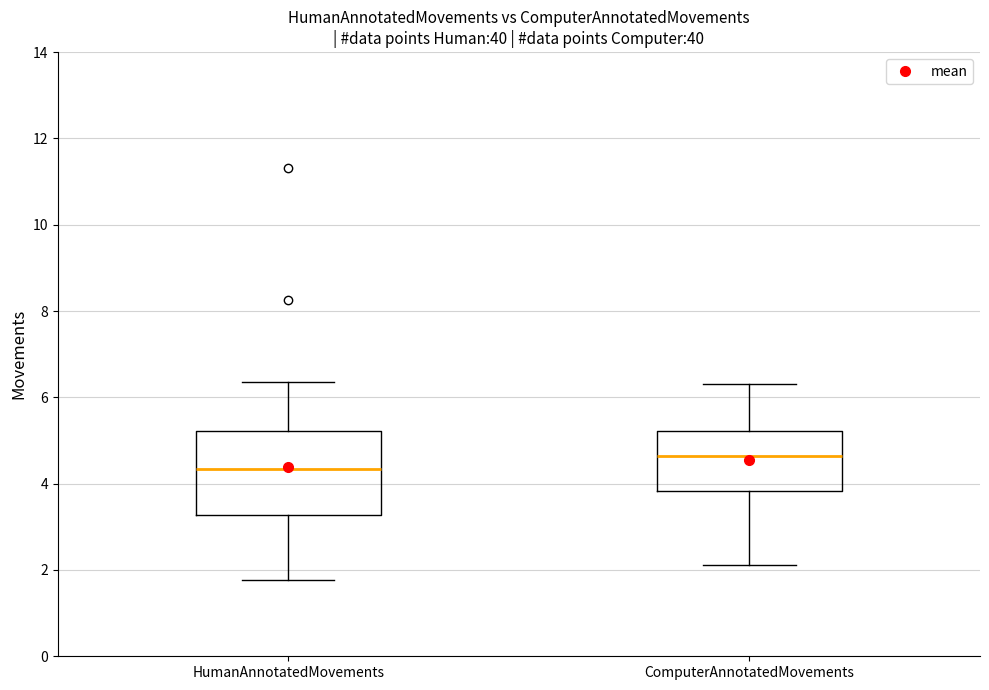

Which box's median line is the lowest?

HumanAnnotatedMovements